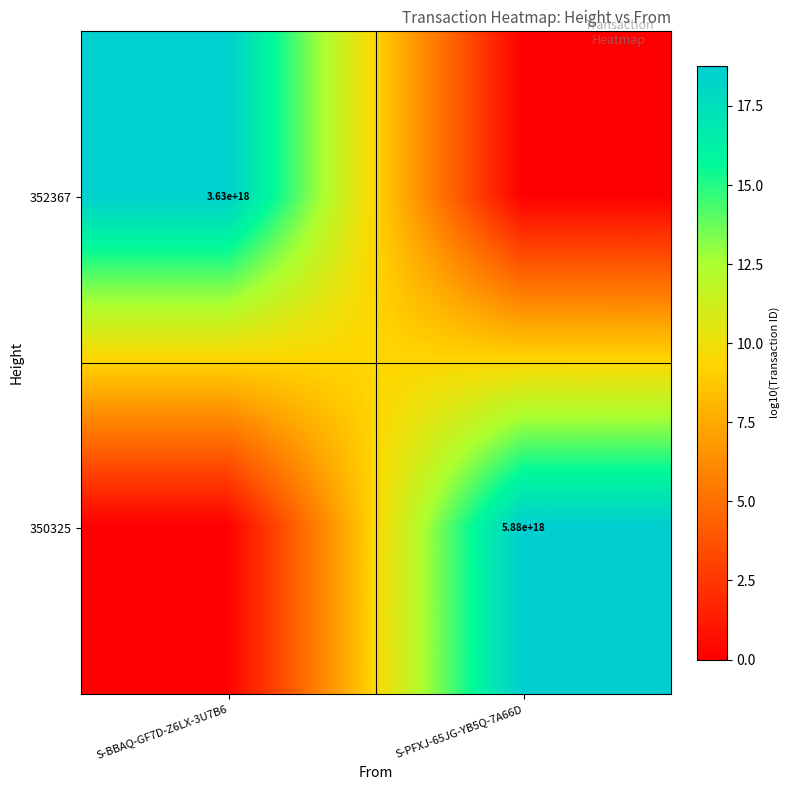

The value of 352367 at S-BBAQ-GF7D-Z6LX-3U7B6 is 2235936694589775360. True or false?

False